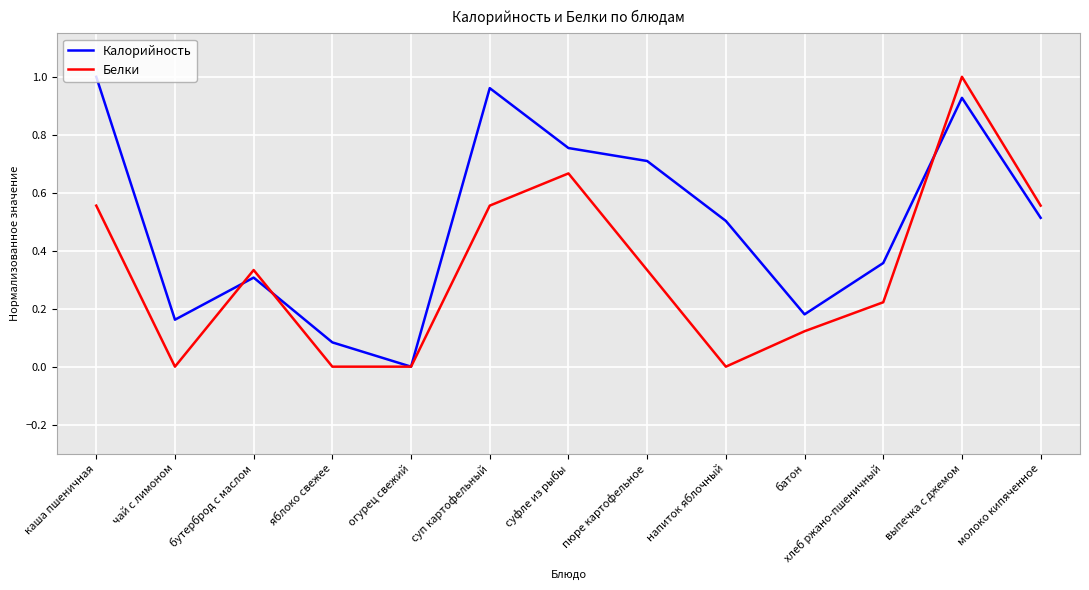

Is the value of Калорийность at суп картофельный greater than the value of Белки at батон?

Yes